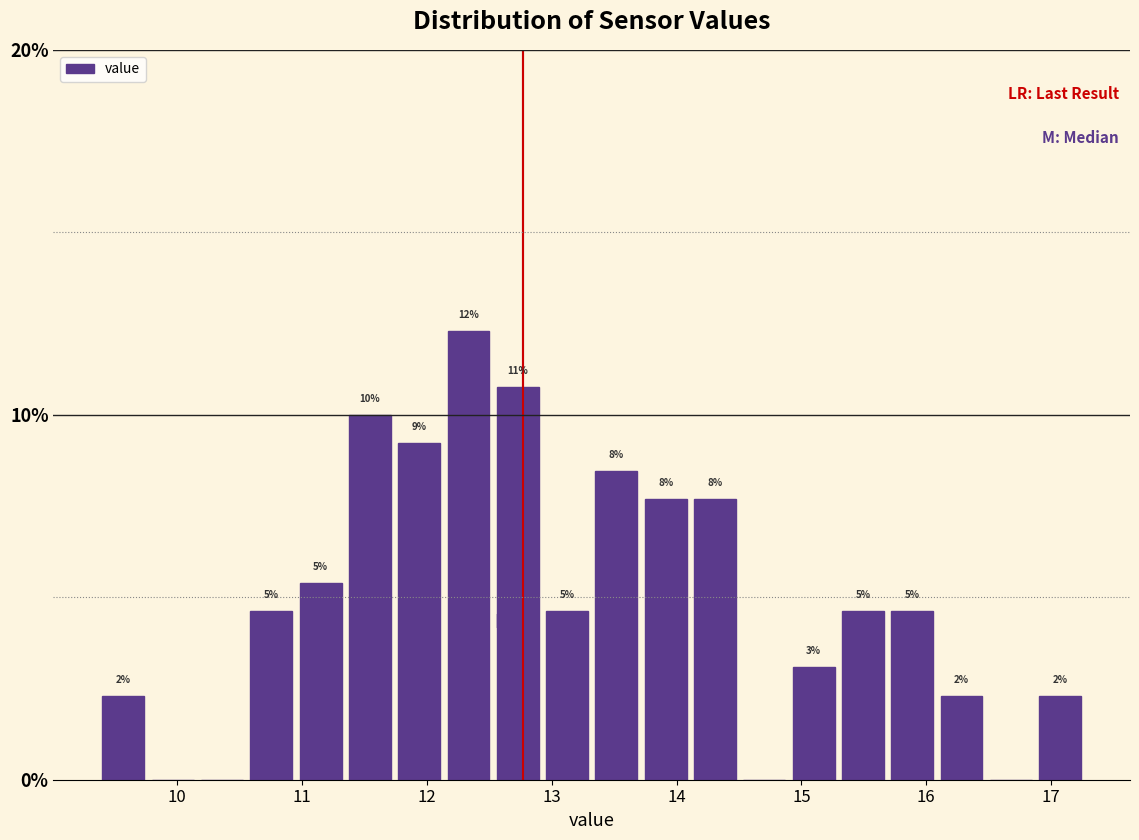

Read against the x-axis, roughly where is the centre of the tallest bar?

12.3